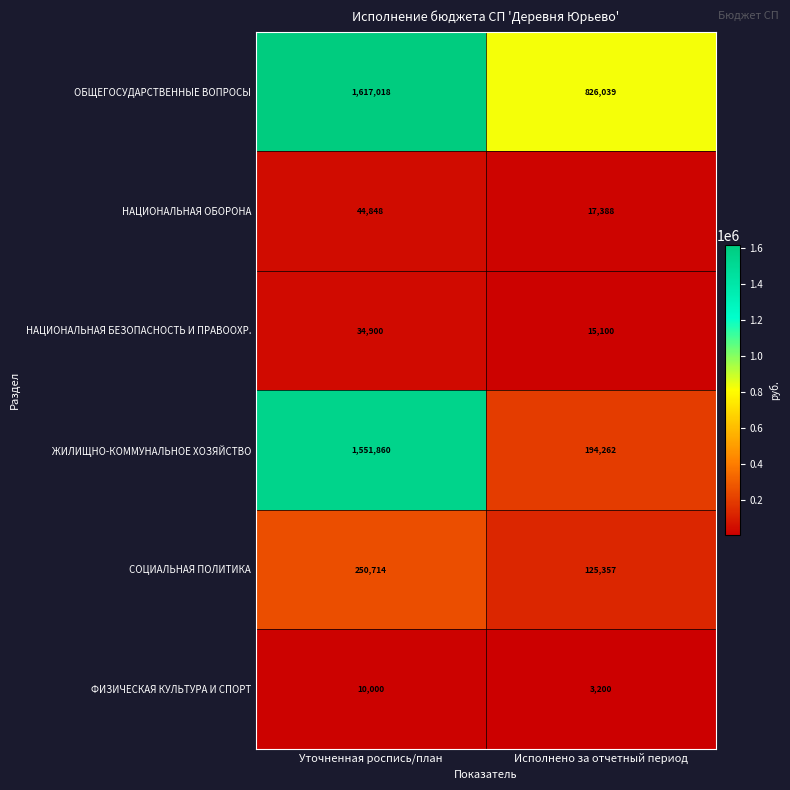

Read the НАЦИОНАЛЬНАЯ ОБОРОНА value at Исполнено за отчетный период, to the nearest 10.

17390